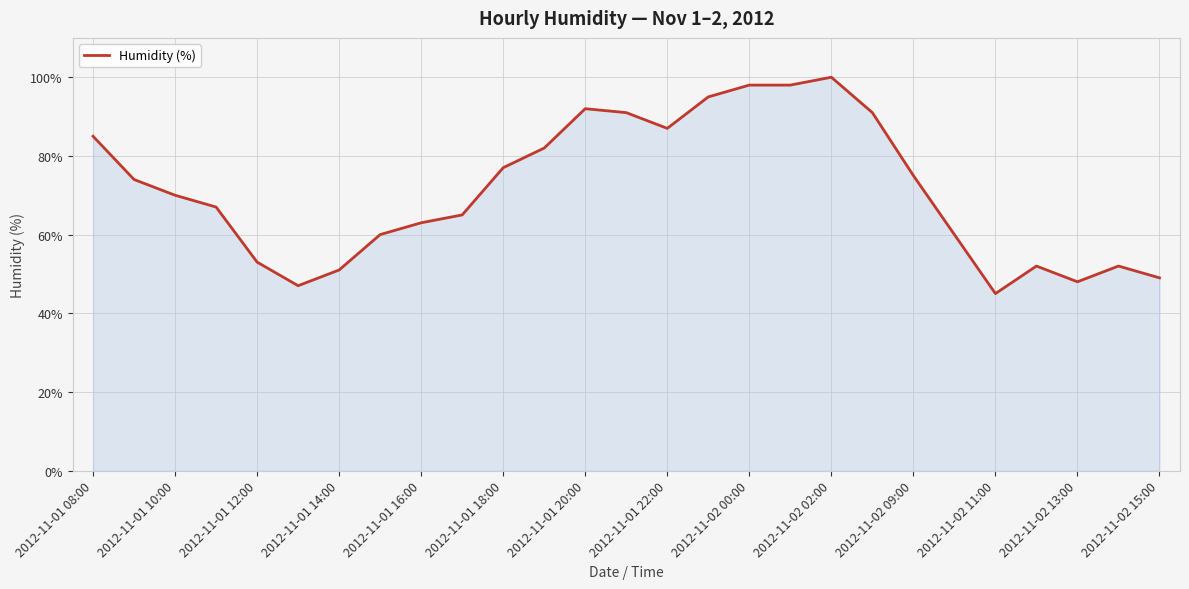

What is the smallest value displayed?

45